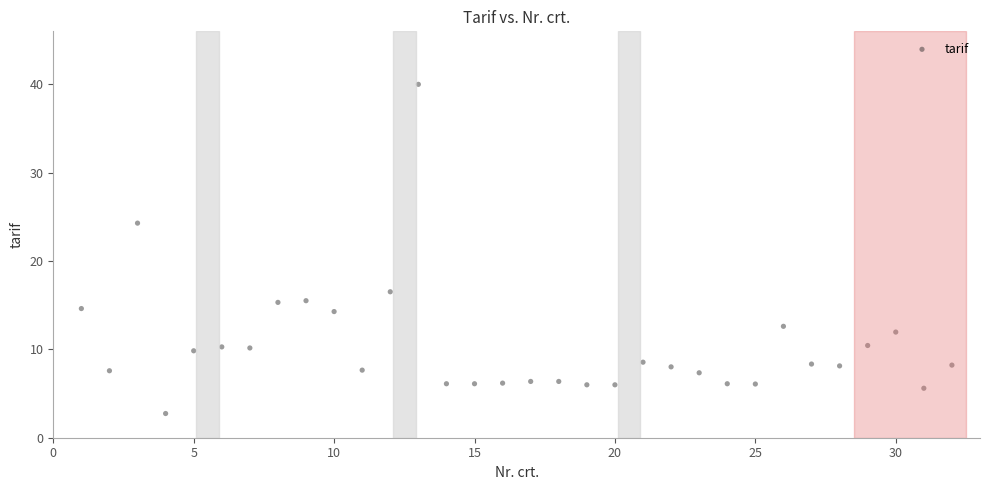

What Y value in the scatter plot is closest to 21?

24.3